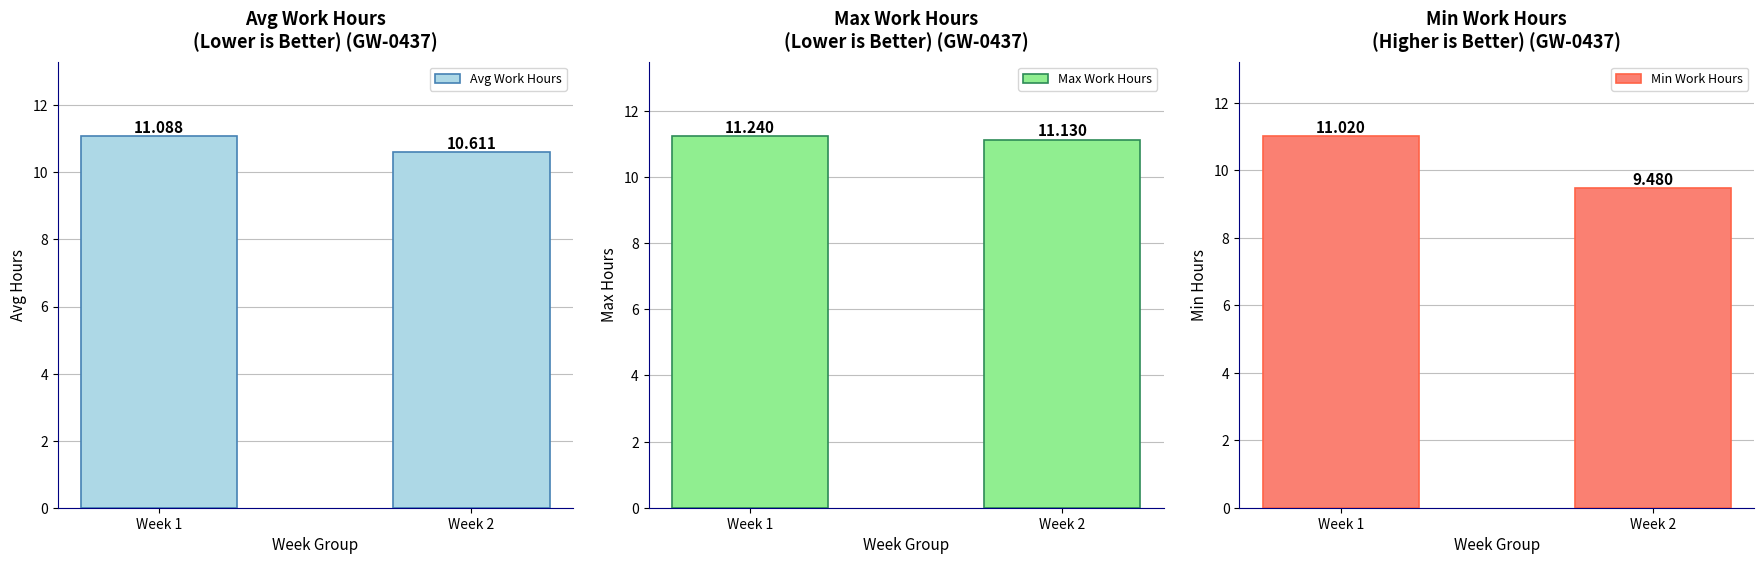

The value of Max Work Hours at Week 2 is 20.0. True or false?

False